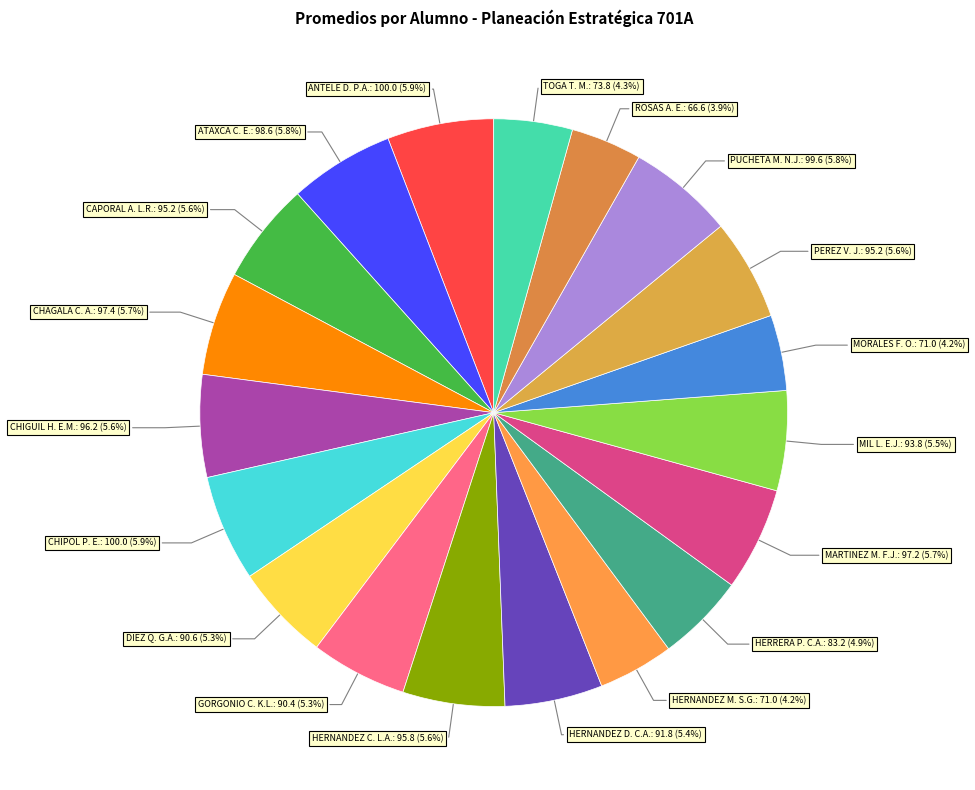

Is there any slice that represents more than half of the pie?

No